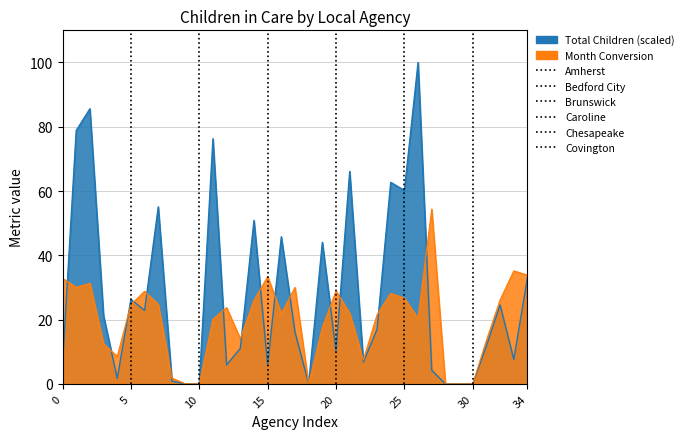

How many categories are shown in the chart?

35